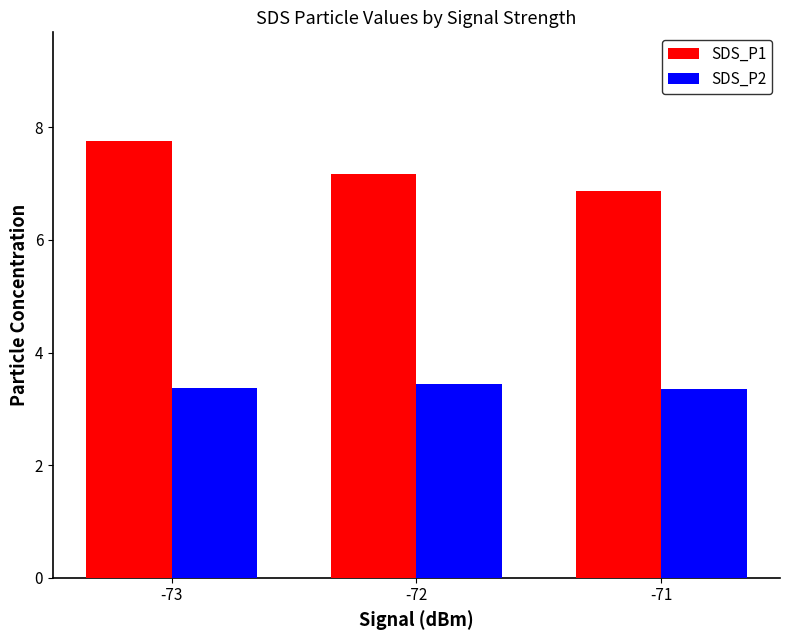

Which series has the widest spread of values?

SDS_P1